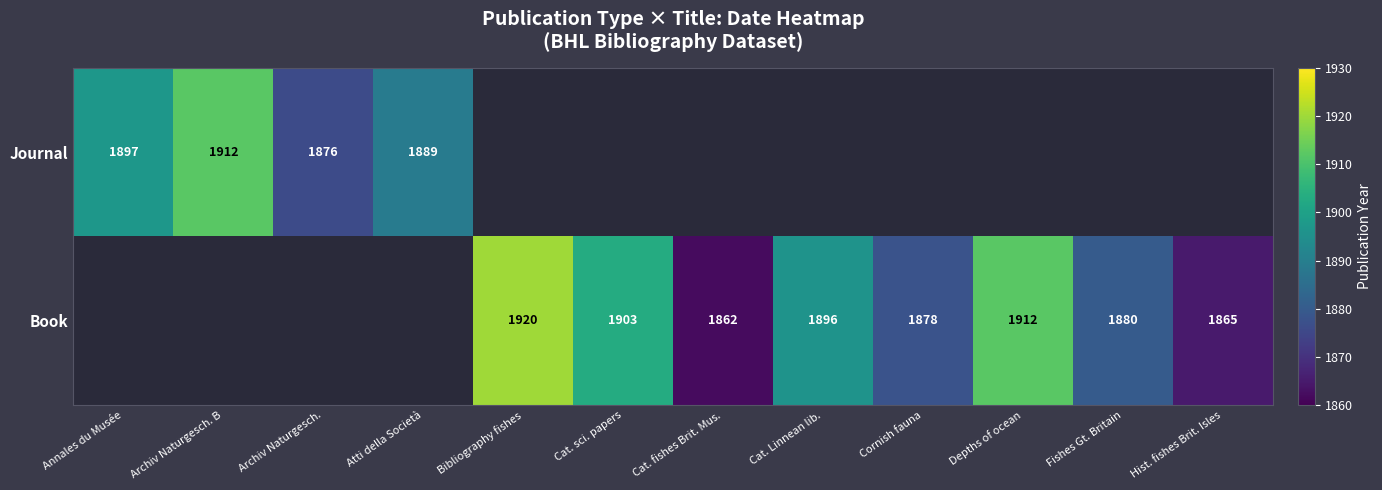

At how many categories does at least one series exceed 1901?

4